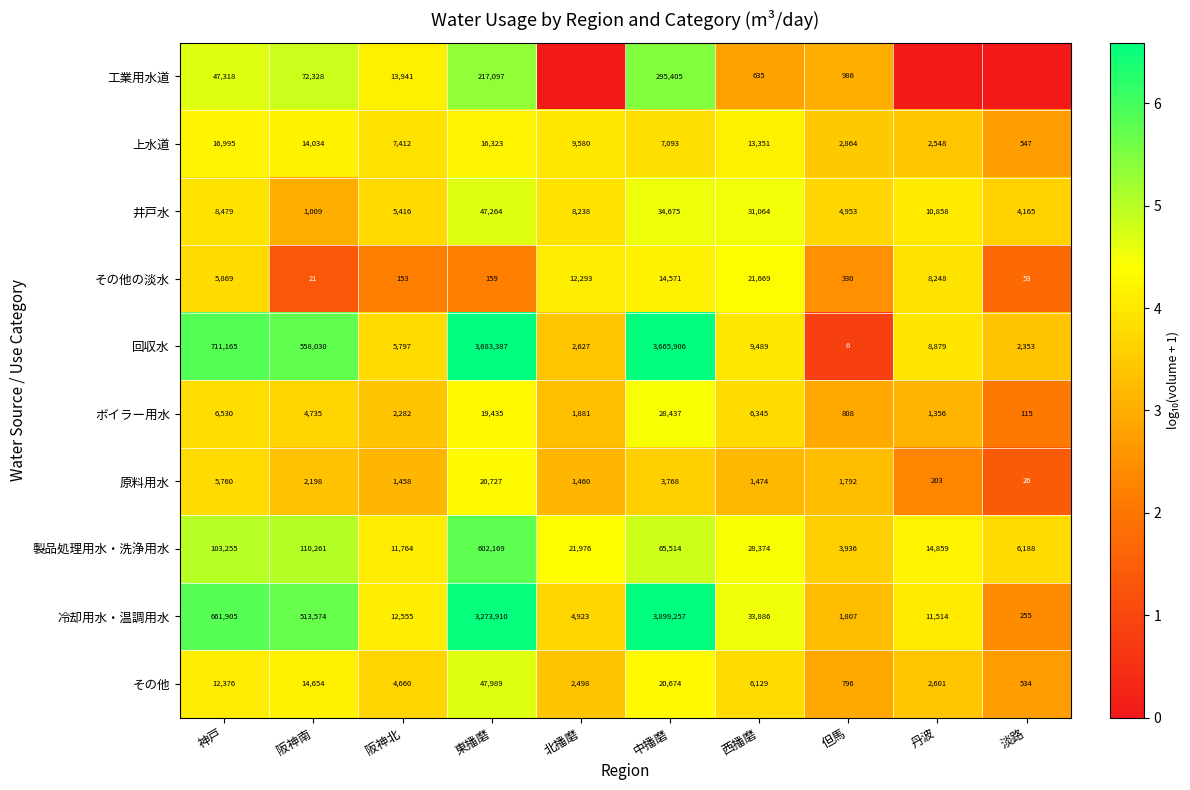

Where is その他 nearest to the value 24261?

中播磨